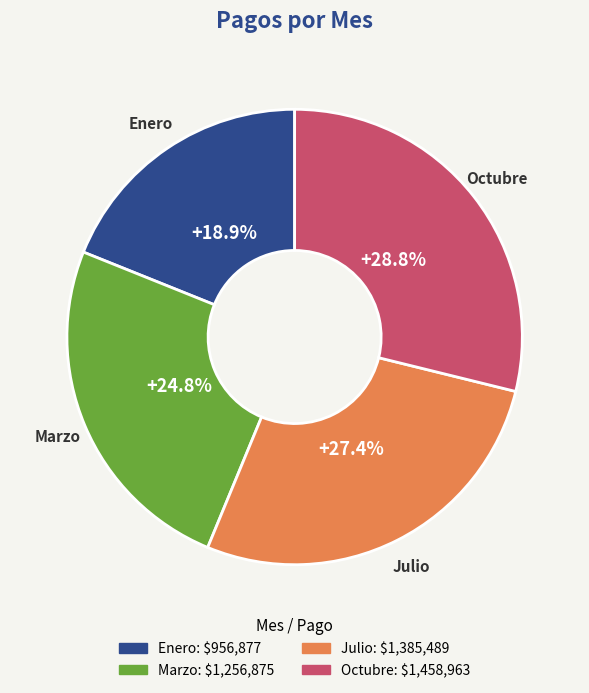

Rank the categories by value from lowest to highest.

Enero, Marzo, Julio, Octubre